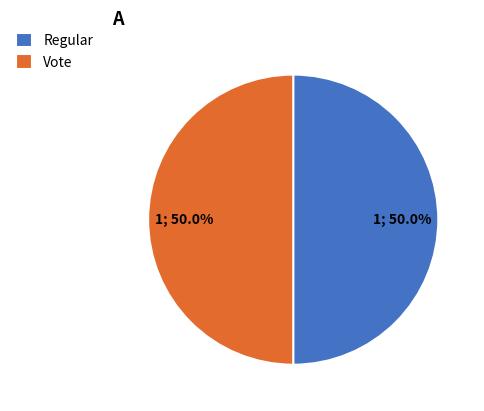

What is the ratio of the value at Vote to the value at Regular?

1.0